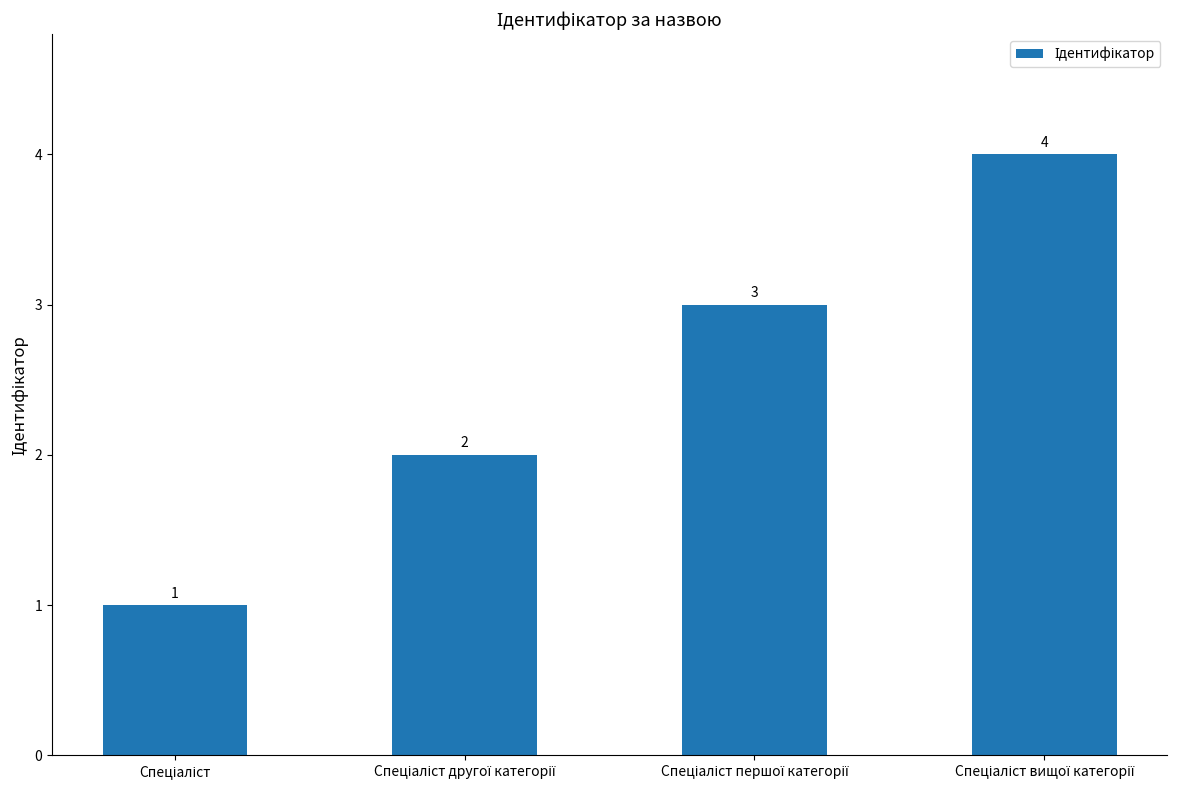

Count the values in the range 2 to 4.

3